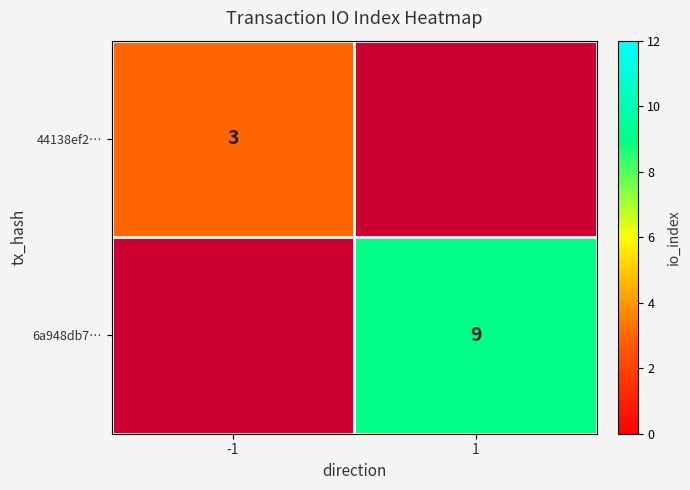

Is it true that 44138ef2… equals 1.2 at -1?

False